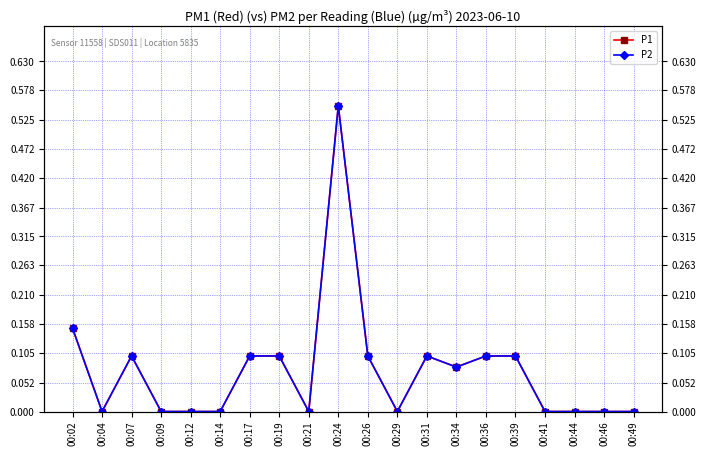

True or false: P2 and P1 intersect in this chart.

False